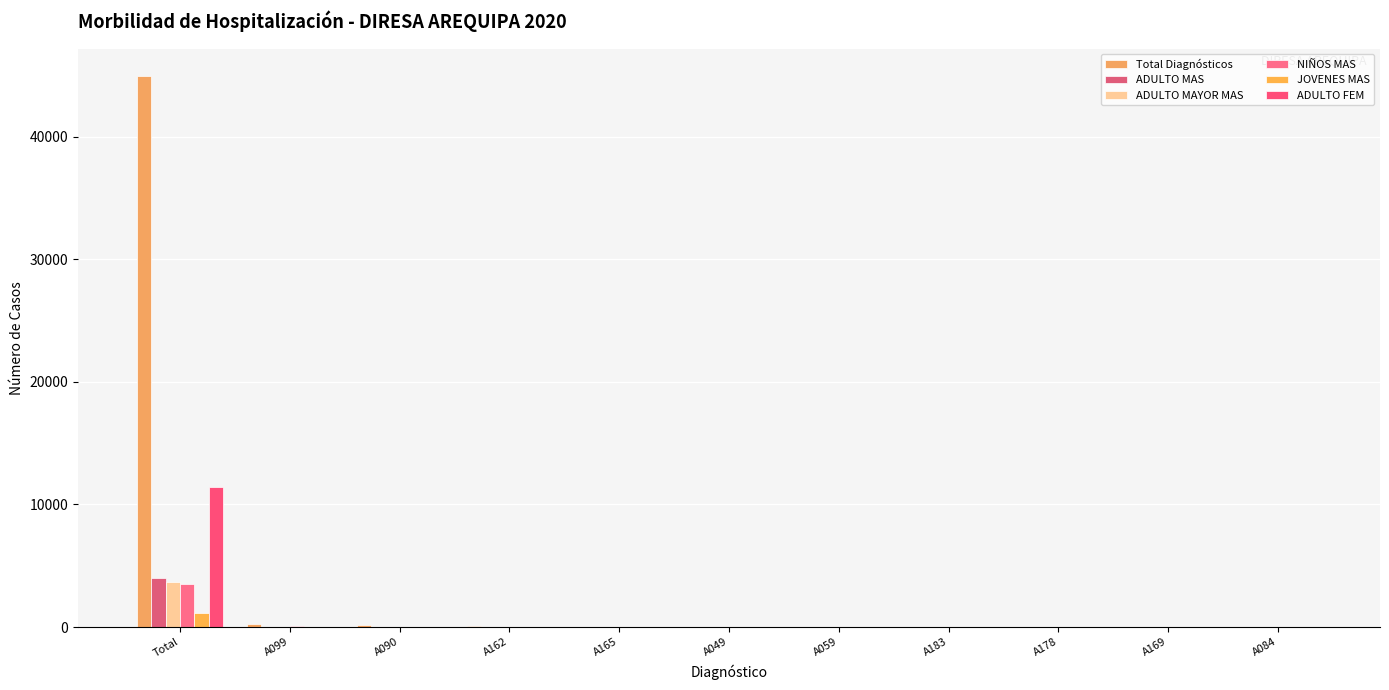

Are the bars horizontal?

No